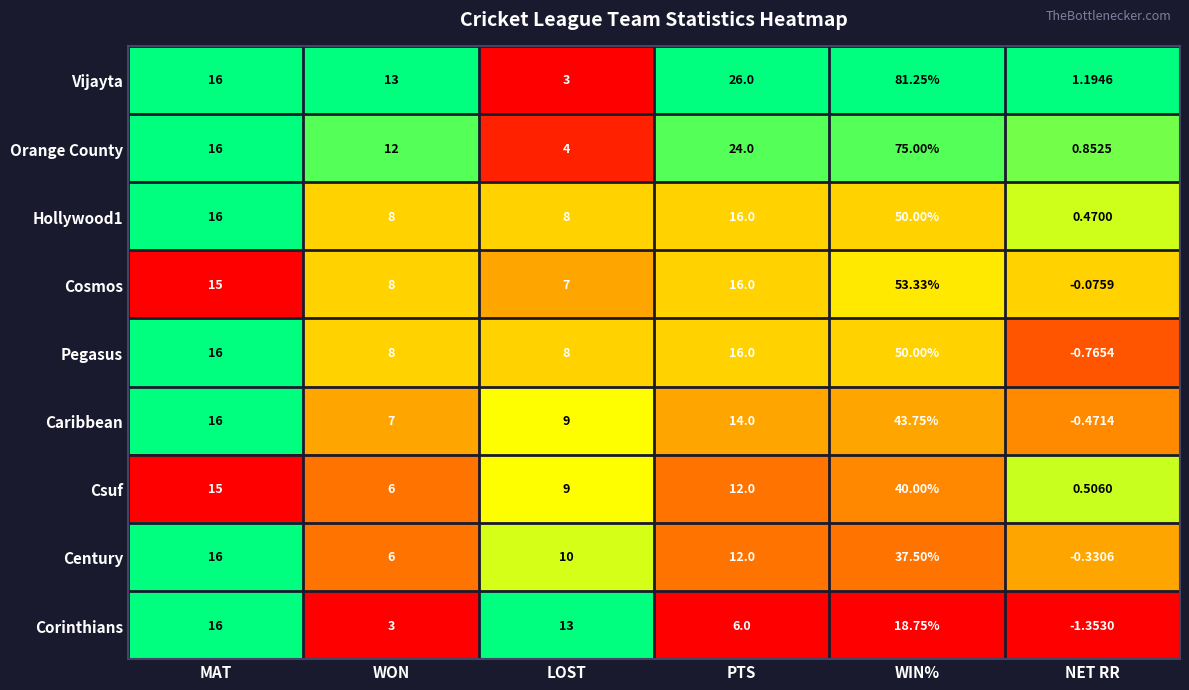

At which label does Caribbean first exceed 14?

MAT